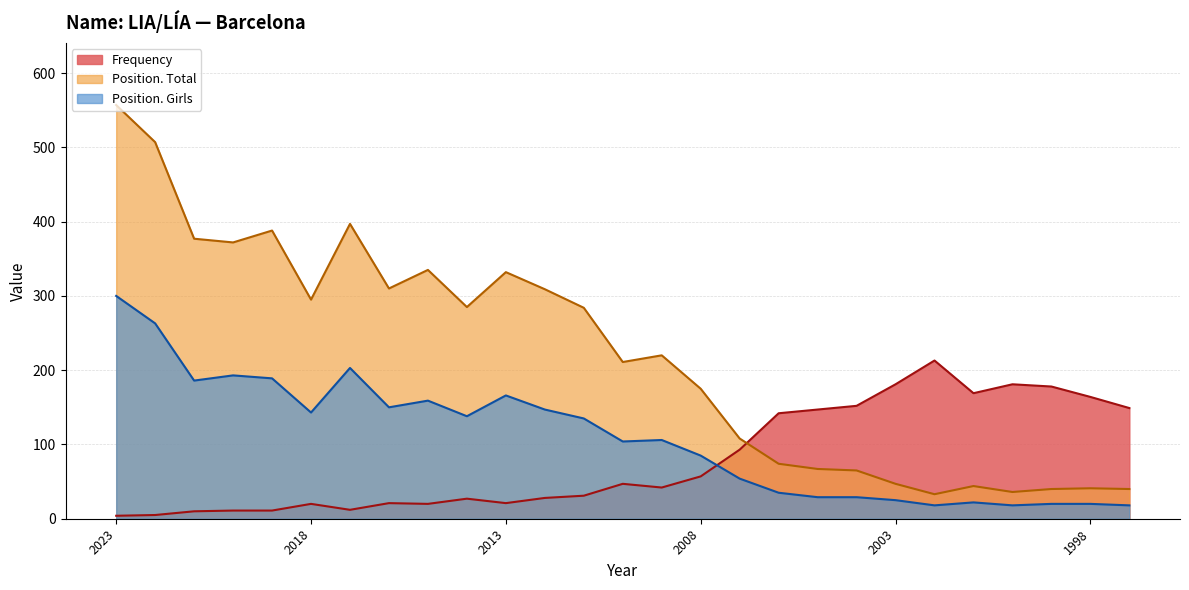

Which series has the largest range (max minus min)?

Position. Total